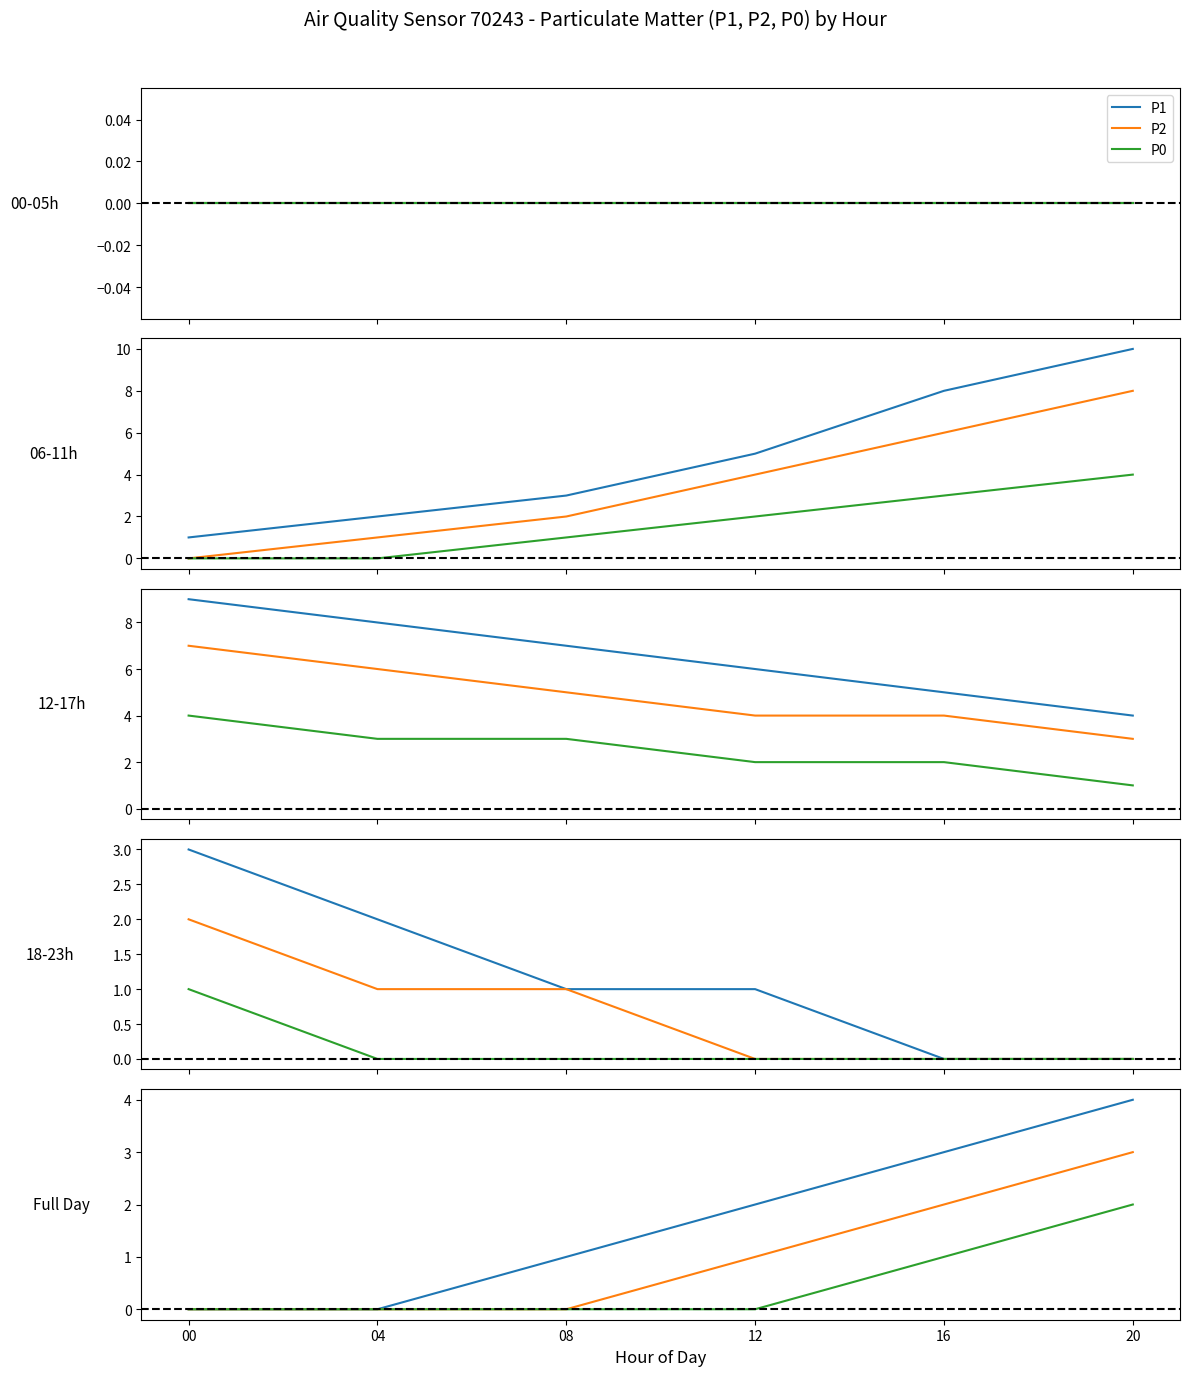

Reading left to right, extract all data points from this chart.

P1: 00=0	04=0	08=1	12=2	16=3	20=4
P2: 00=0	04=0	08=0	12=1	16=2	20=3
P0: 00=0	04=0	08=0	12=0	16=1	20=2